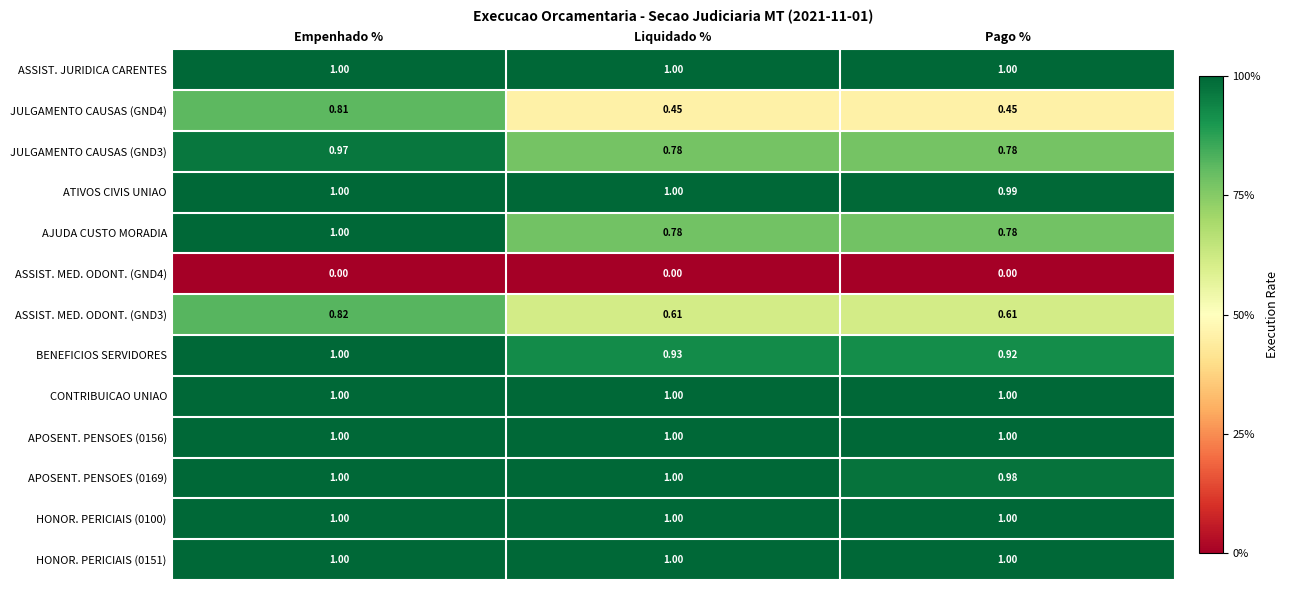

At which category is the sum across all series the highest?

Empenhado %